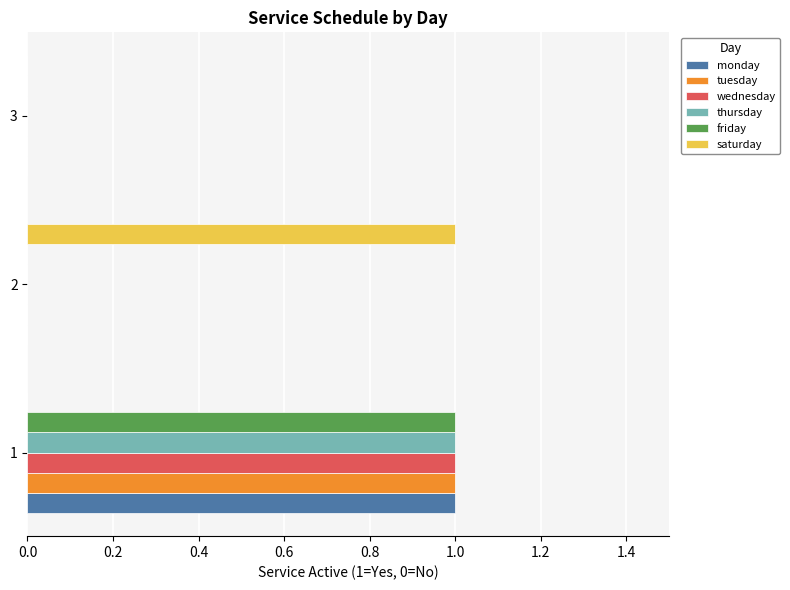

How many series are shown in this chart?

6